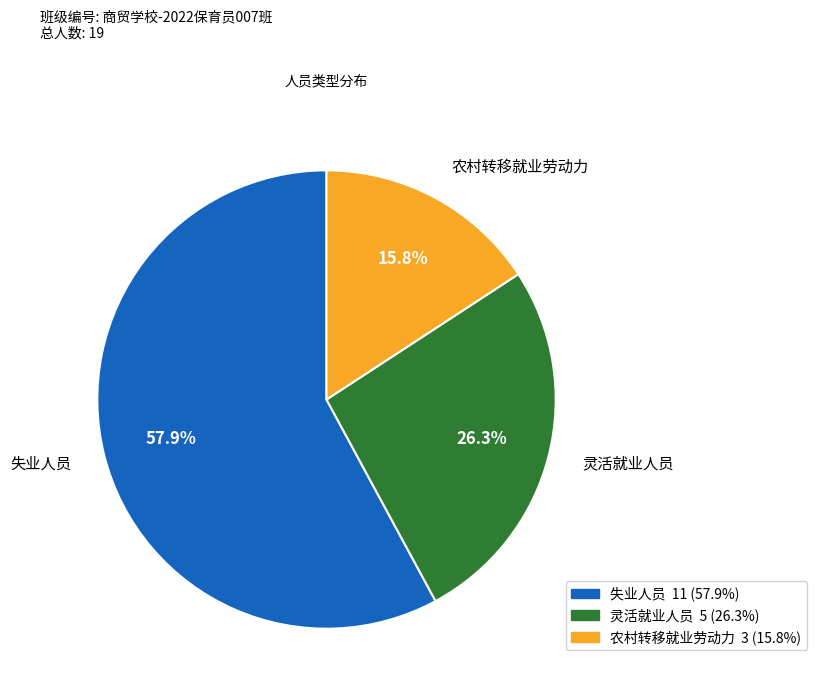

Does any single category account for the majority?

Yes